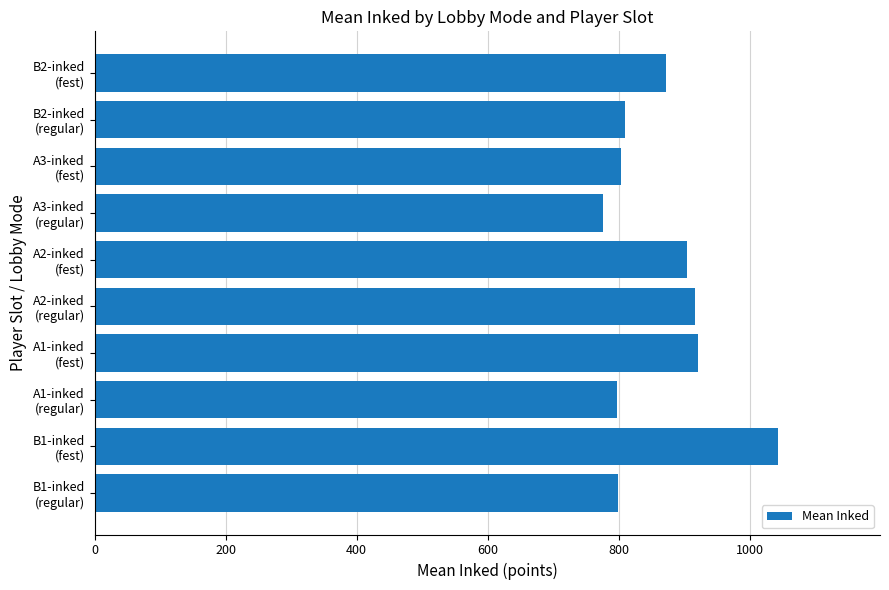

What is the maximum value shown in the chart?

1042.6